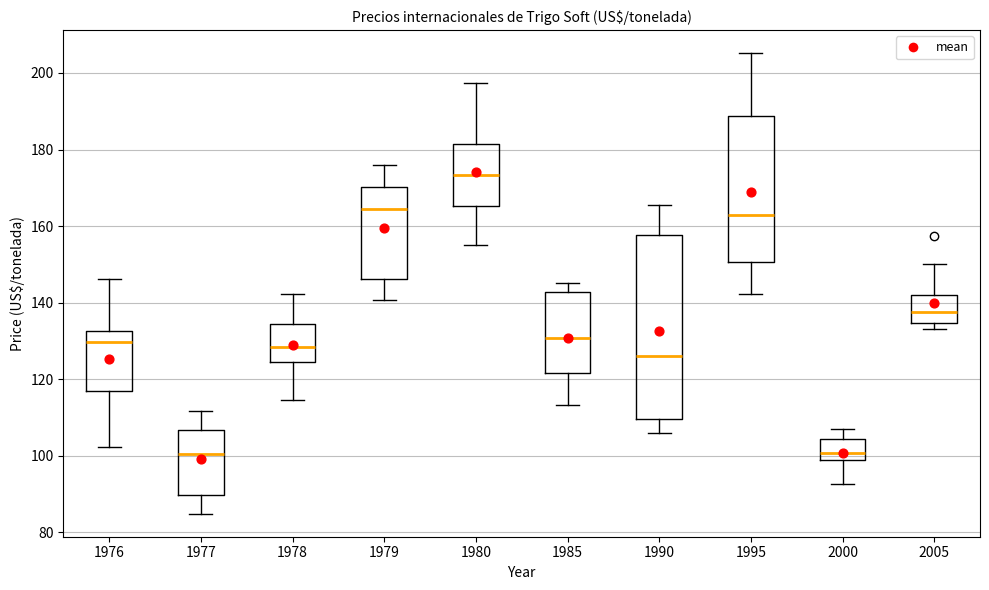

Reading left to right, read every box against the y-axis: the position of its median line, the range the box covers, and the ends of its whiskers. The values are not printed on the chart, so give them approximately, as read against the axis.

1976: median 130, box 116 to 132, whiskers 102 to 146
1977: median 100, box 90 to 106, whiskers 84 to 112
1978: median 128, box 124 to 134, whiskers 114 to 142
1979: median 164, box 146 to 170, whiskers 140 to 176
1980: median 174, box 166 to 182, whiskers 154 to 198
1985: median 130, box 122 to 142, whiskers 114 to 146
1990: median 126, box 110 to 158, whiskers 106 to 166
1995: median 162, box 150 to 188, whiskers 142 to 206
2000: median 100, box 98 to 104, whiskers 92 to 108
2005: median 138, box 134 to 142, whiskers 134 (just below the box's lower edge) to 150